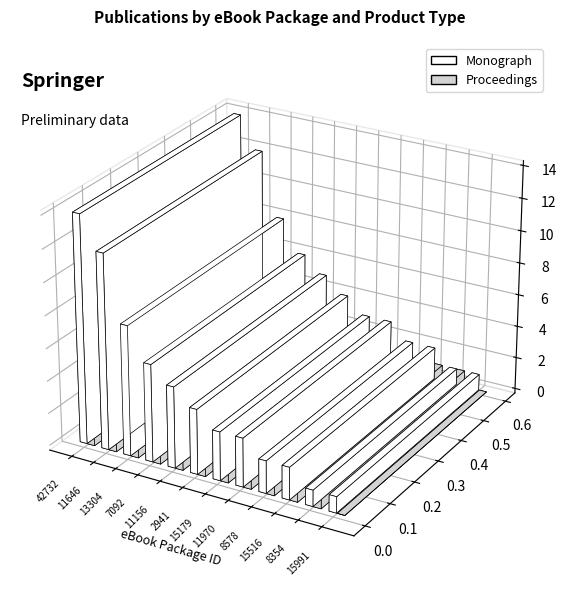

What is the label of the 5th bar from the left?

11156